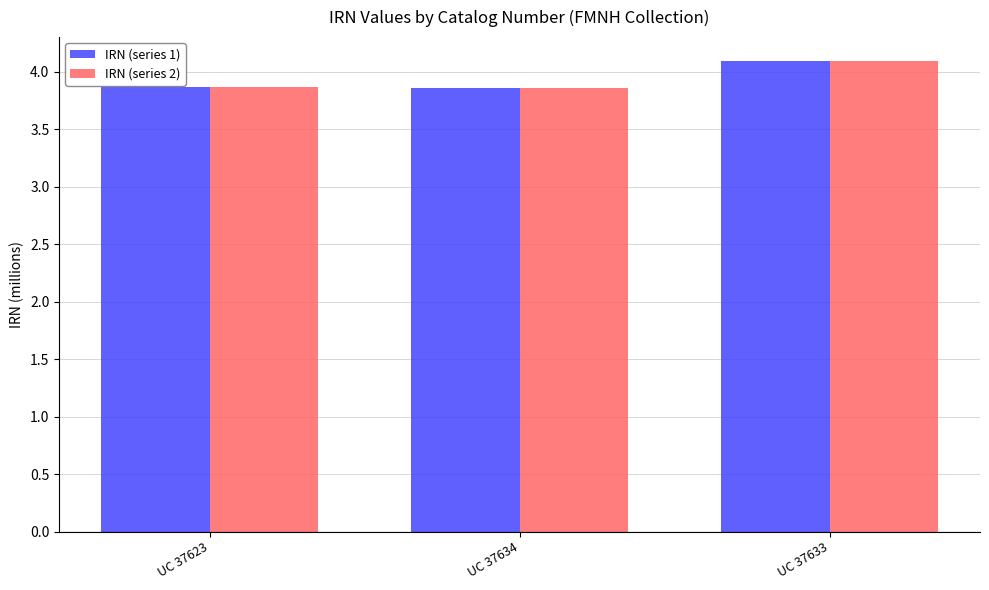

How many bars are there in total?

6